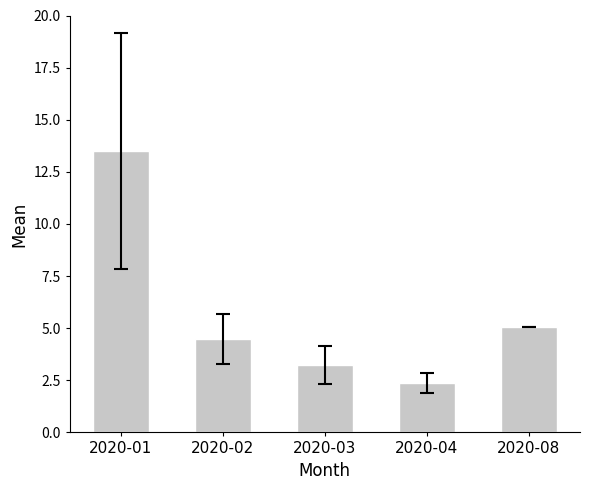

What is the smallest value displayed?

2.4